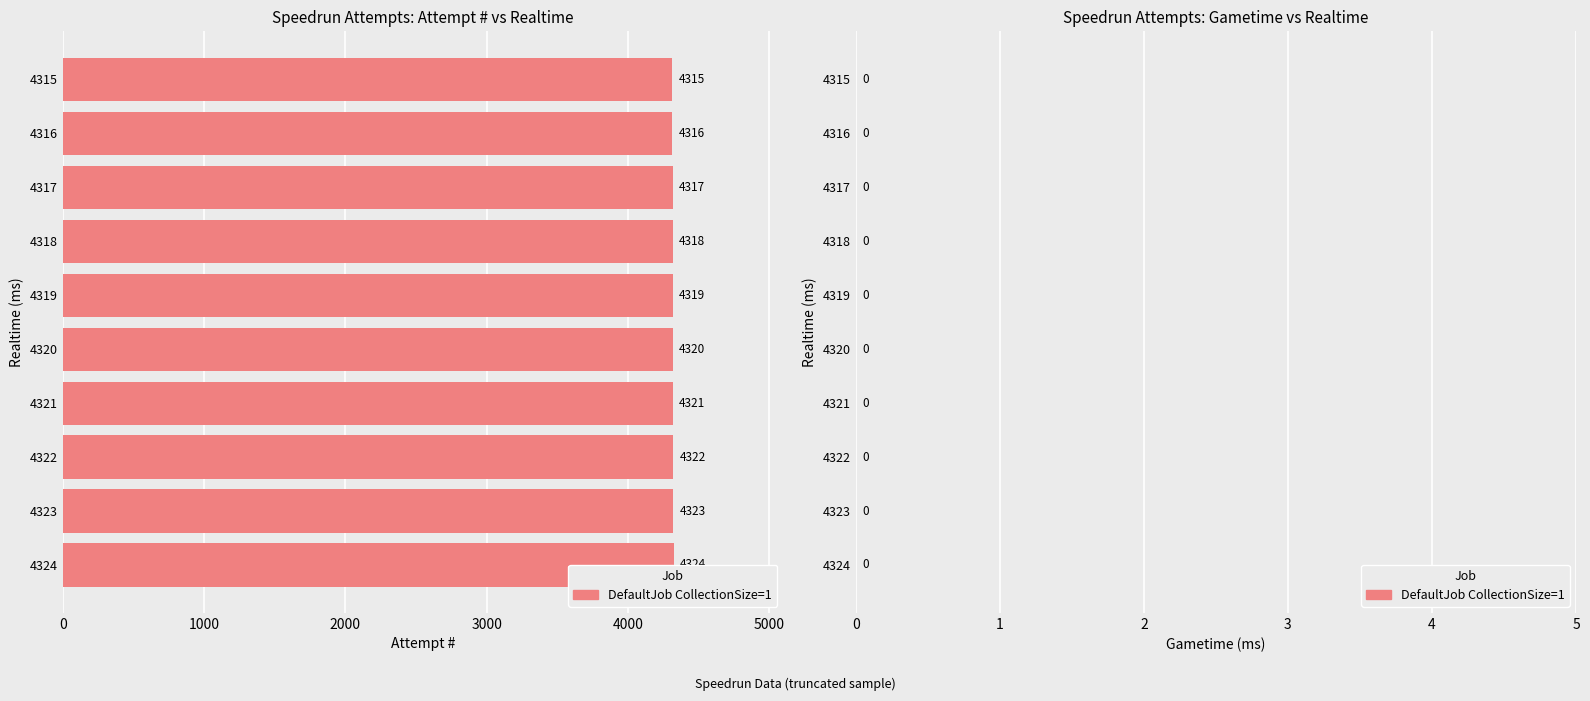

What is the greatest value displayed?

4324